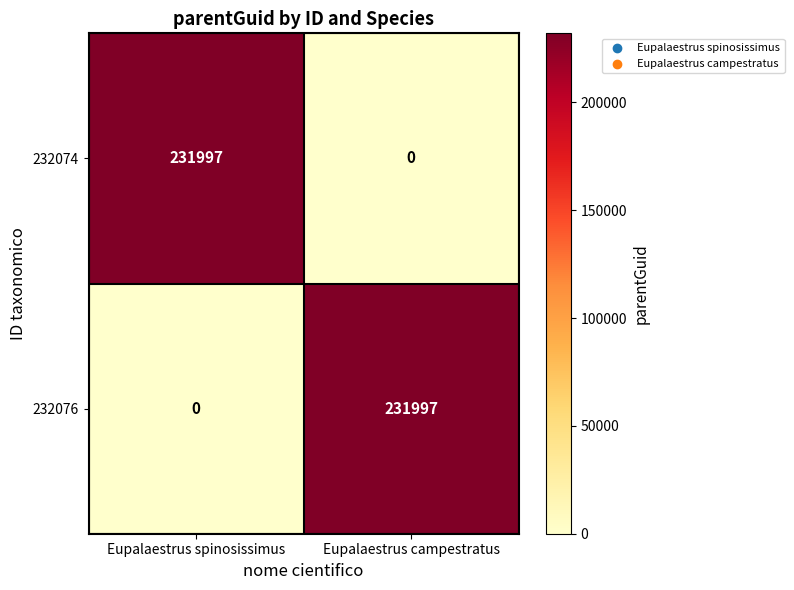

Reading left to right, transcribe all the data shown in this chart.

232074: 231997	0
232076: 0	231997